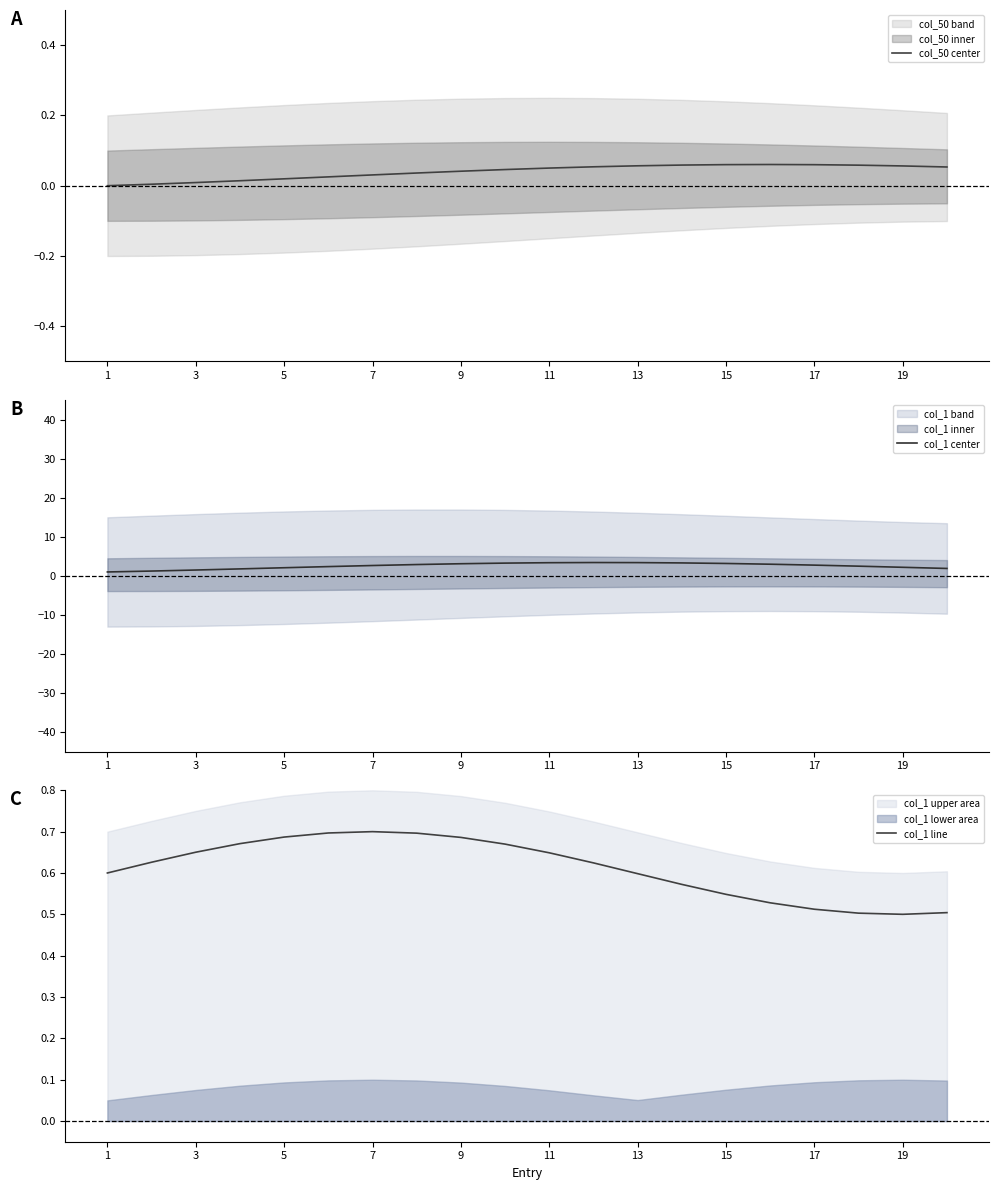

The value of col_1 line at 3 is 0.4. True or false?

False